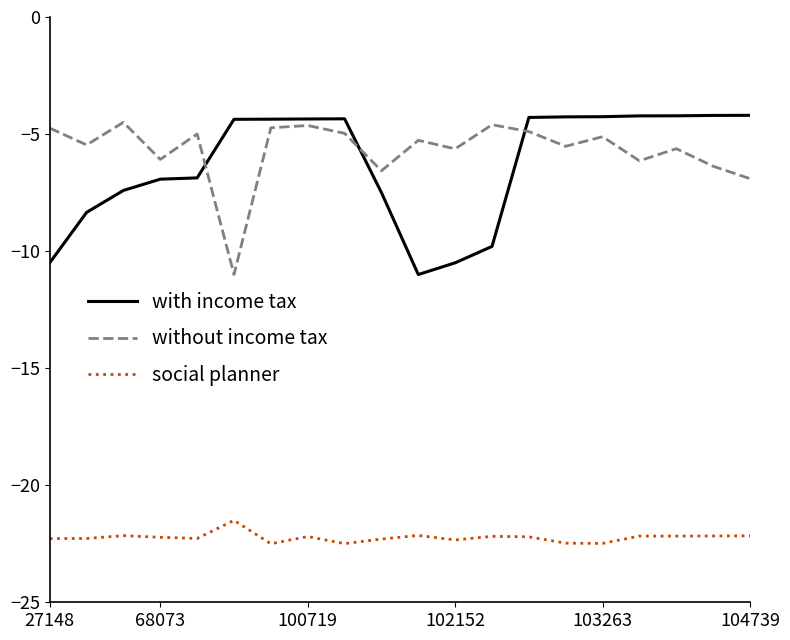

How many distinct data groups are displayed?

3